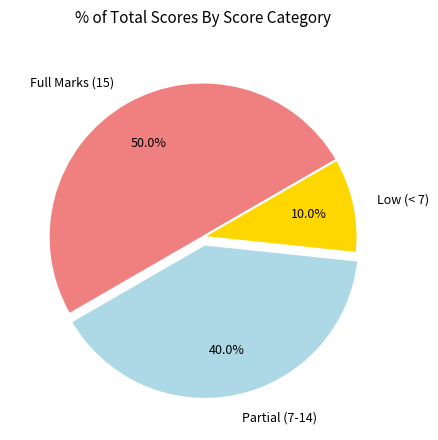

Is Low (< 7) the majority of the pie?

No